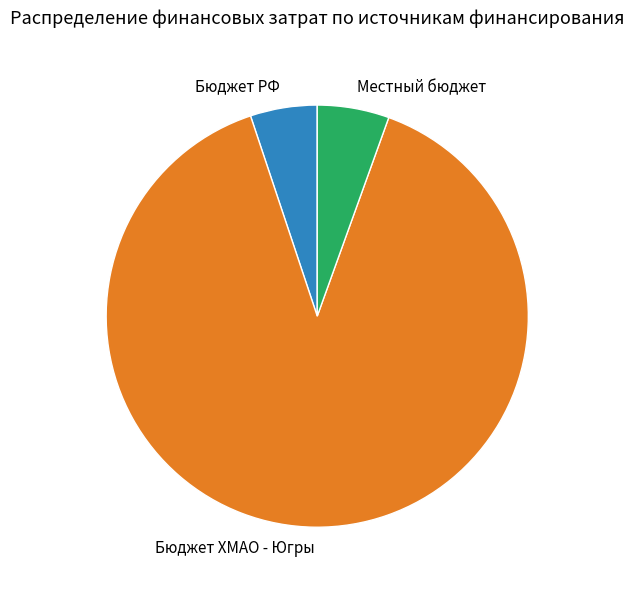

The Бюджет РФ slice represents 1% of the pie. True or false?

False